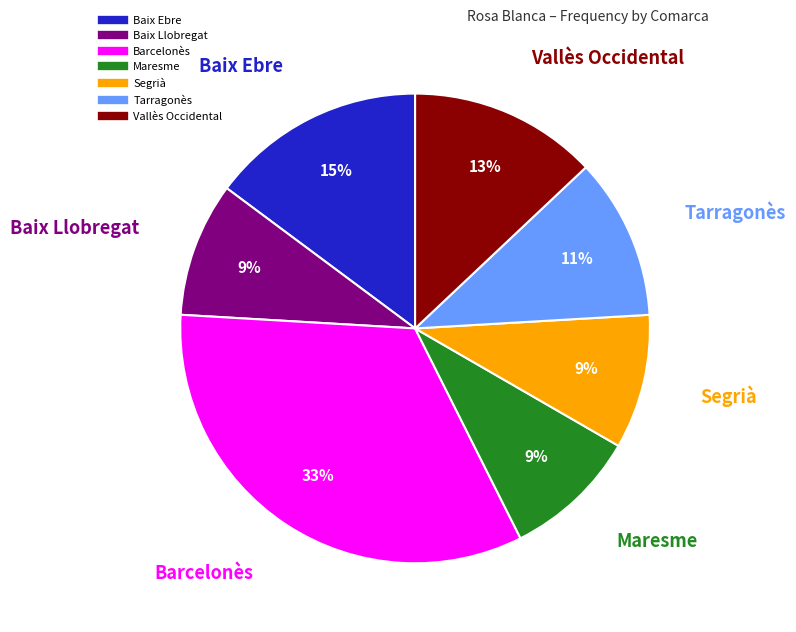

Is there a majority slice in this chart?

No